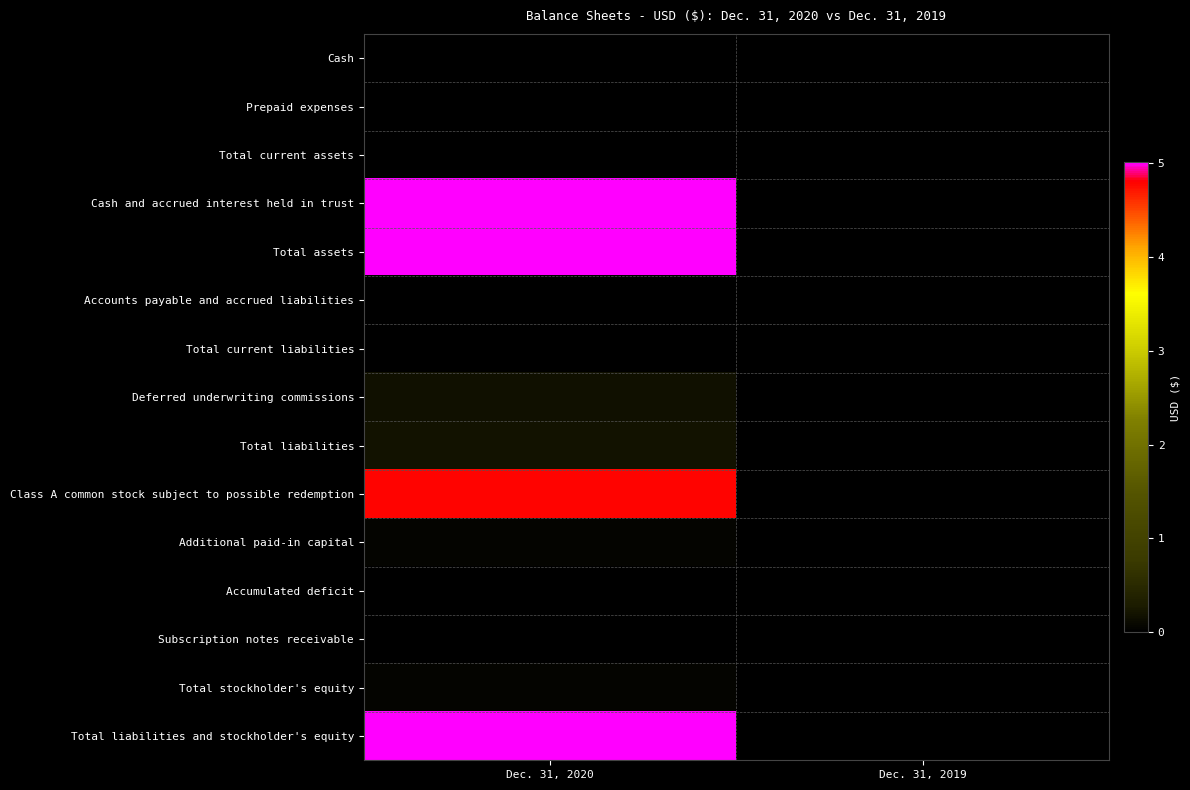

What is the difference between the highest and lowest values at Dec. 31, 2019?

1000